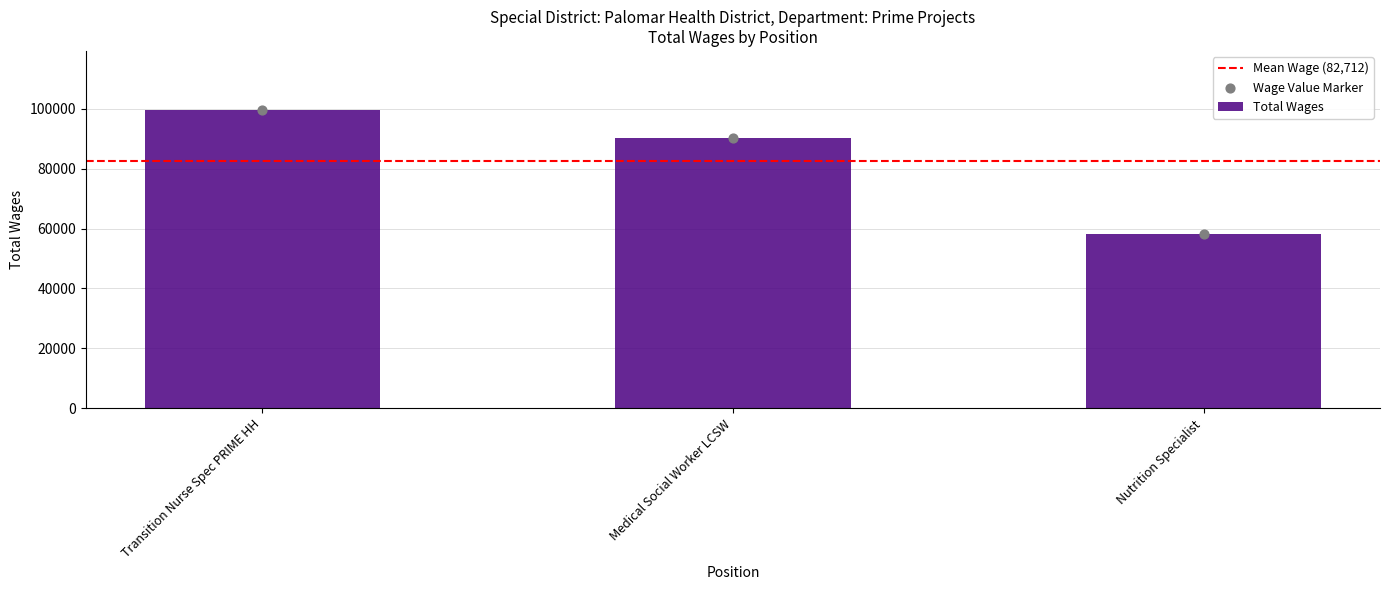

What is the change in value from Transition Nurse Spec PRIME HH to Medical Social Worker LCSW?

-9029